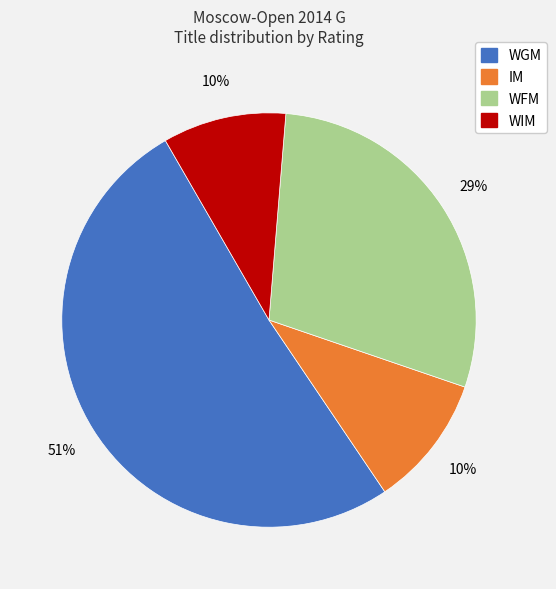

To the nearest percent, what is the difference between the largest and smallest slice percentages?

41%